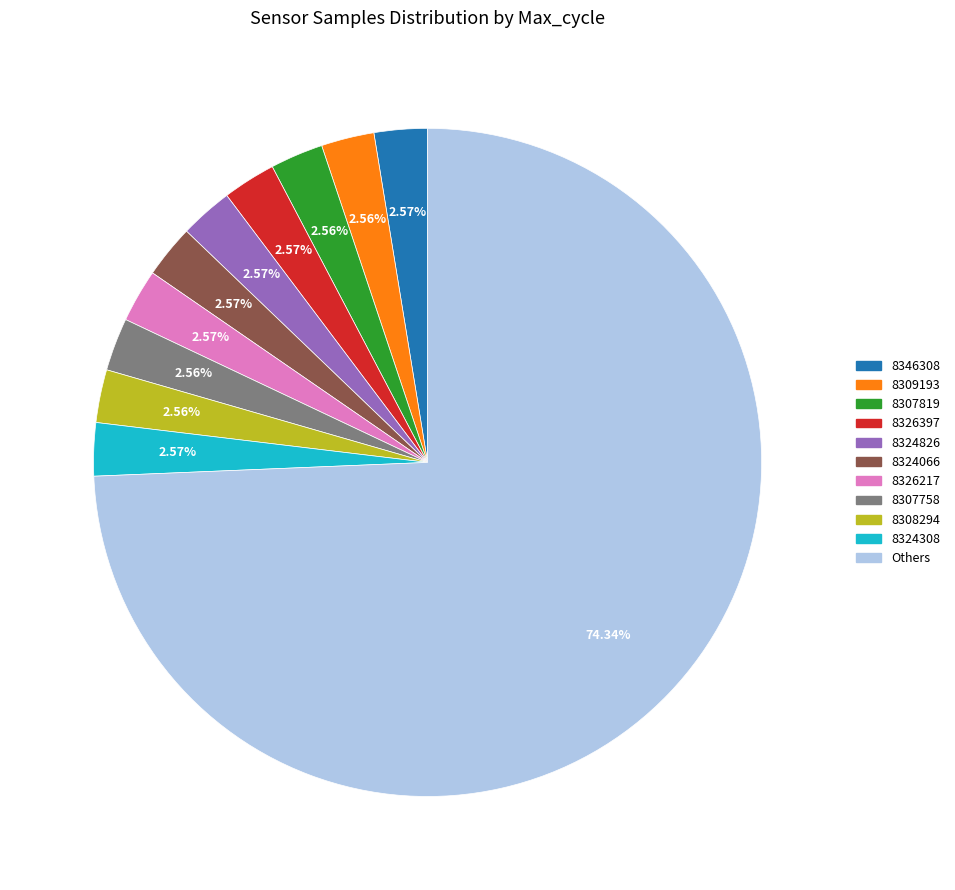

Is there any slice that represents more than half of the pie?

Yes